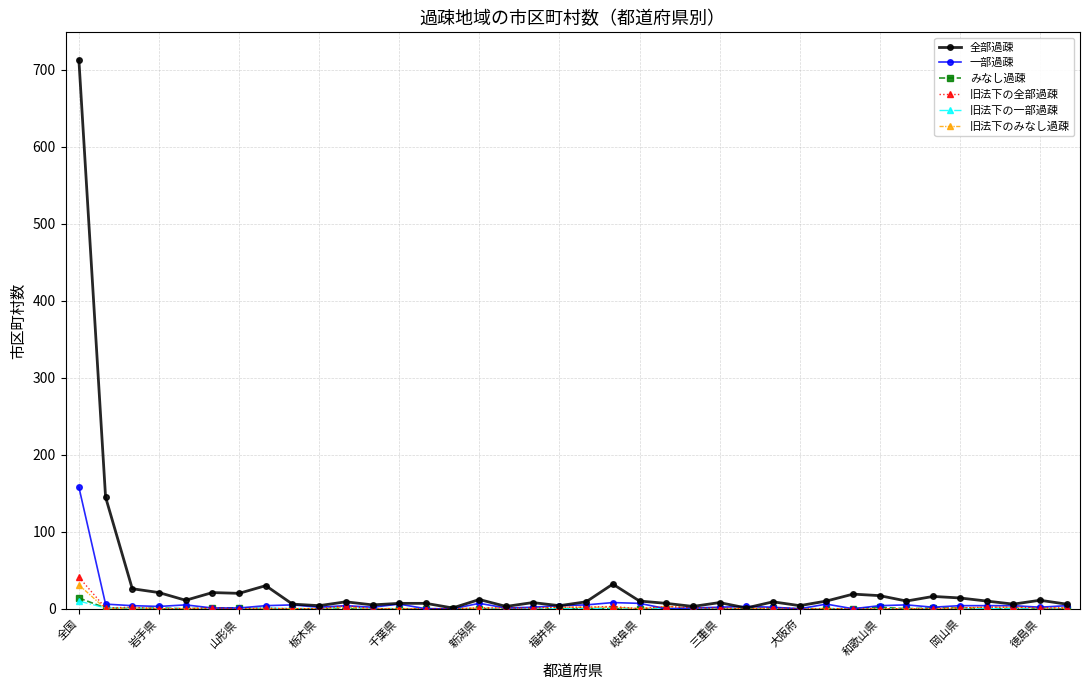

Which series has the widest spread of values?

全部過疎